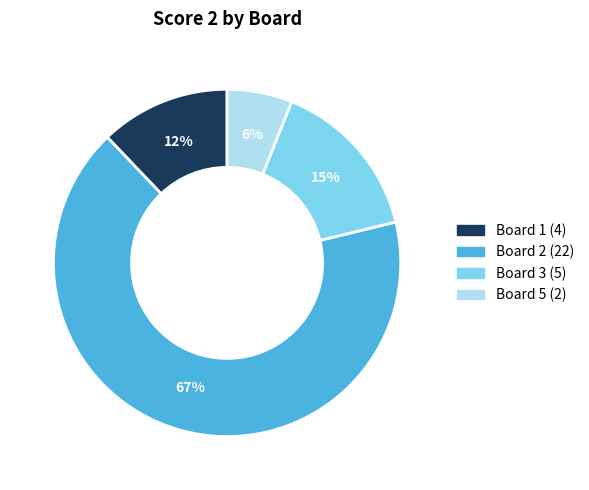

Is there a majority slice in this chart?

Yes